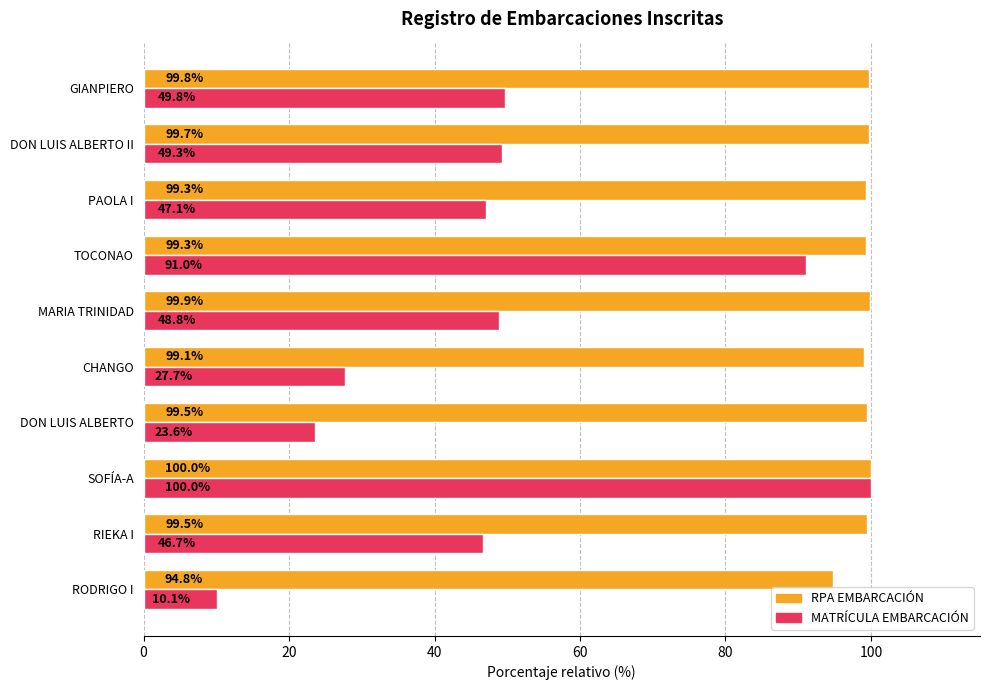

Which series has the widest spread of values?

MATRÍCULA EMBARCACIÓN